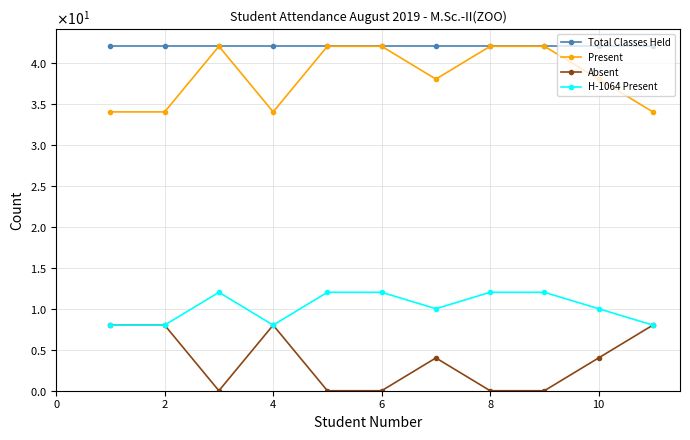

What is the minimum value for H-1064 Present?

8